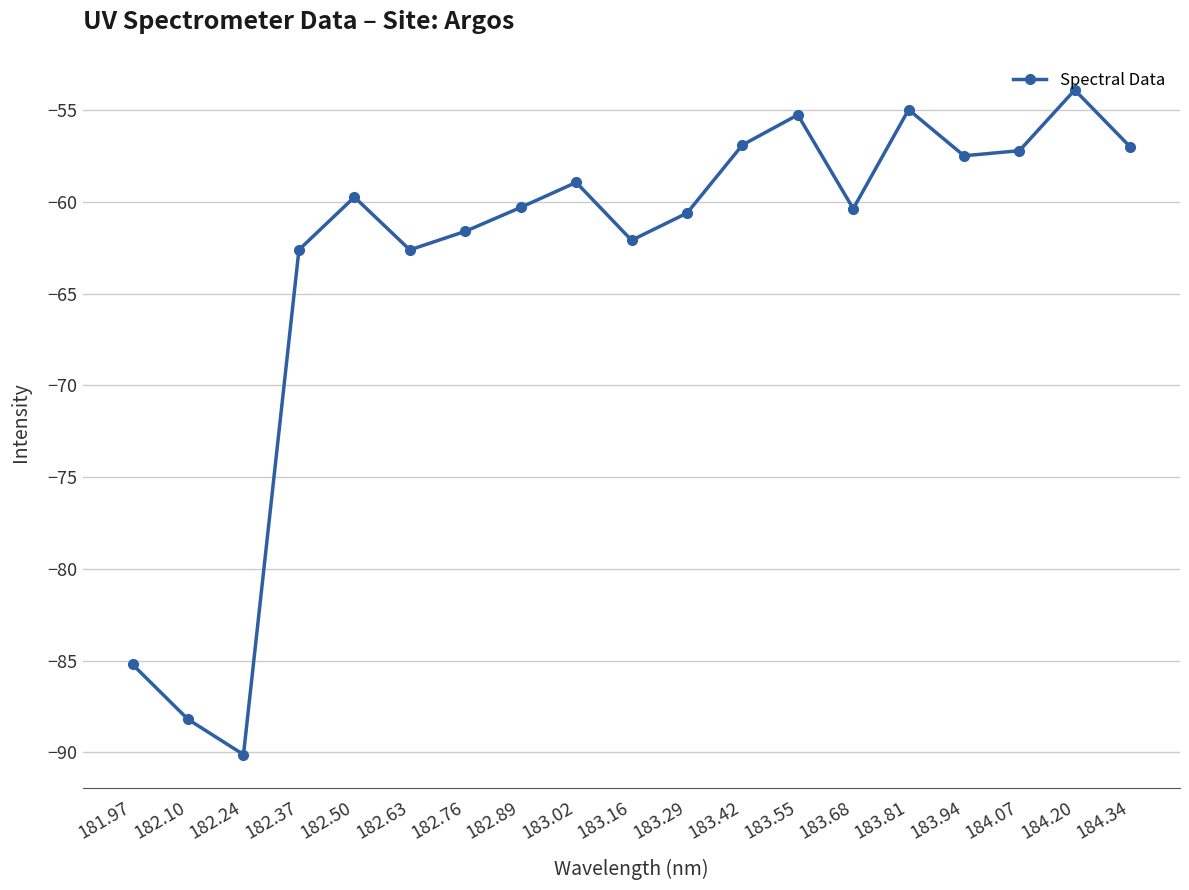

What is the value of the 4th point from the left?

-62.6